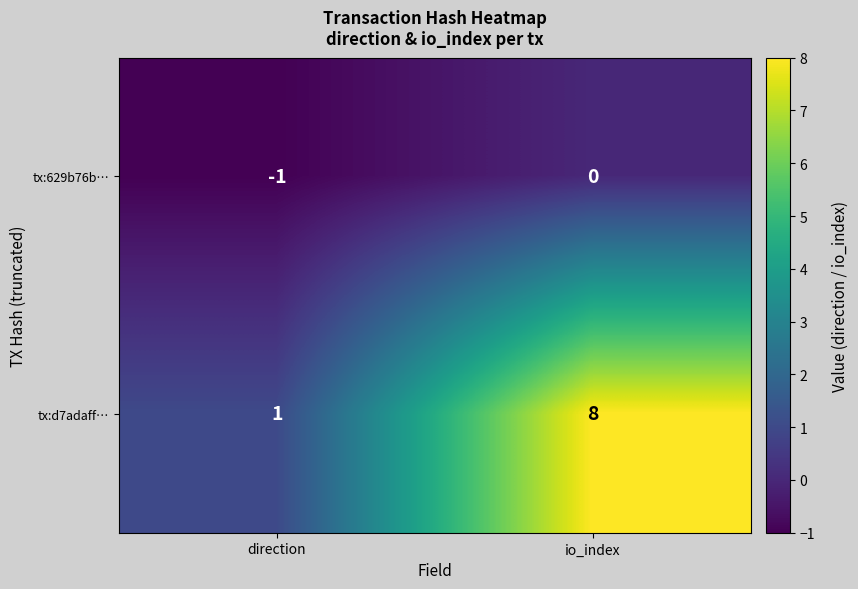

At which category is the sum across all series the highest?

io_index